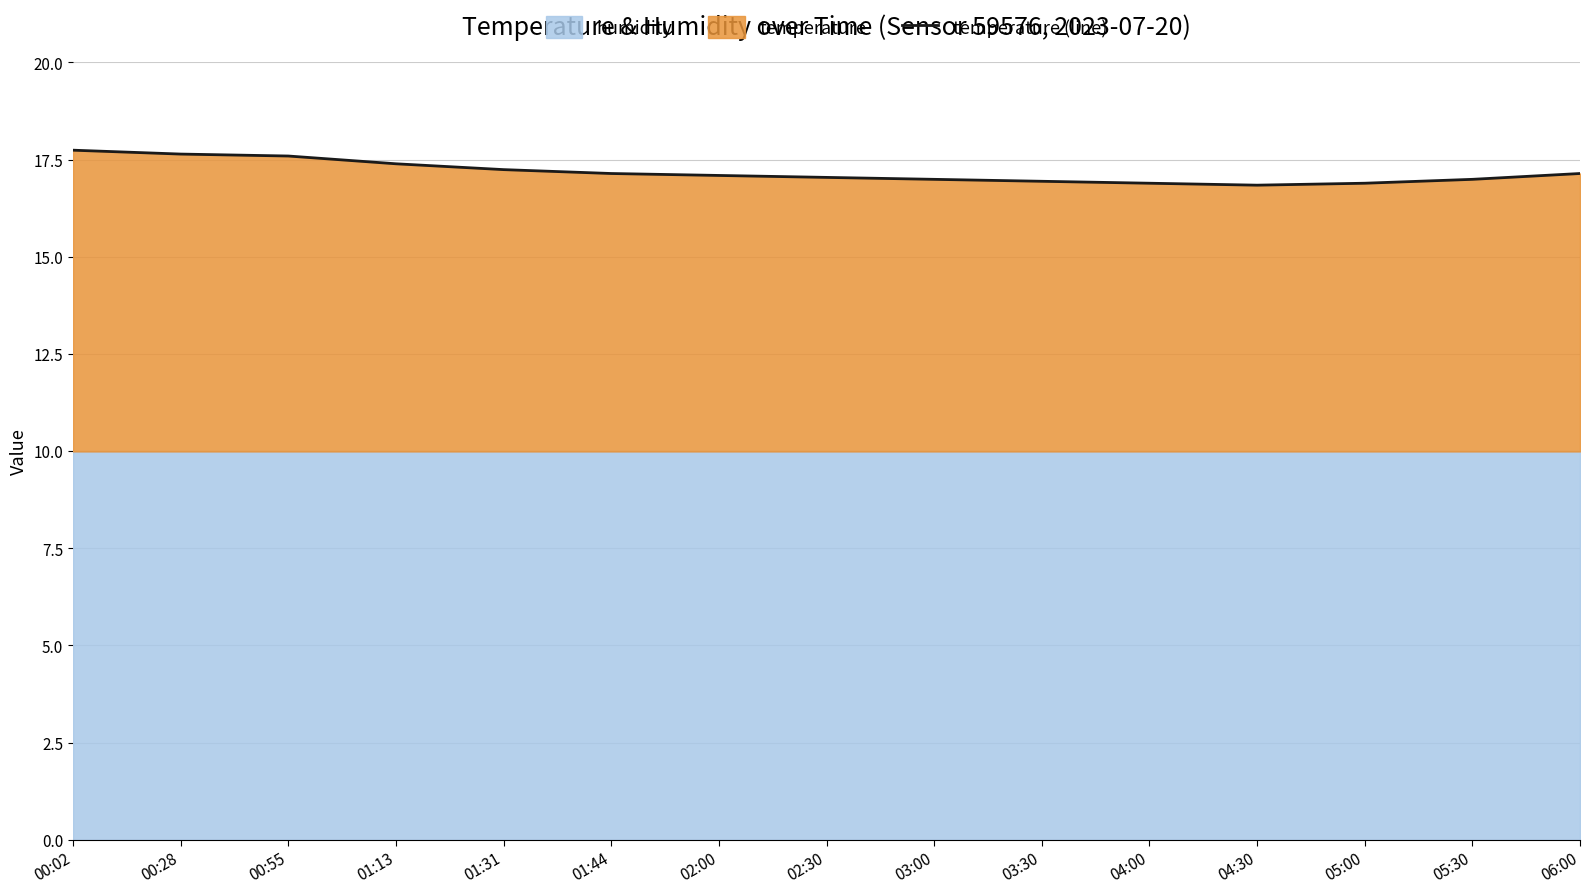

What is the label of the 11th point from the left?

04:00